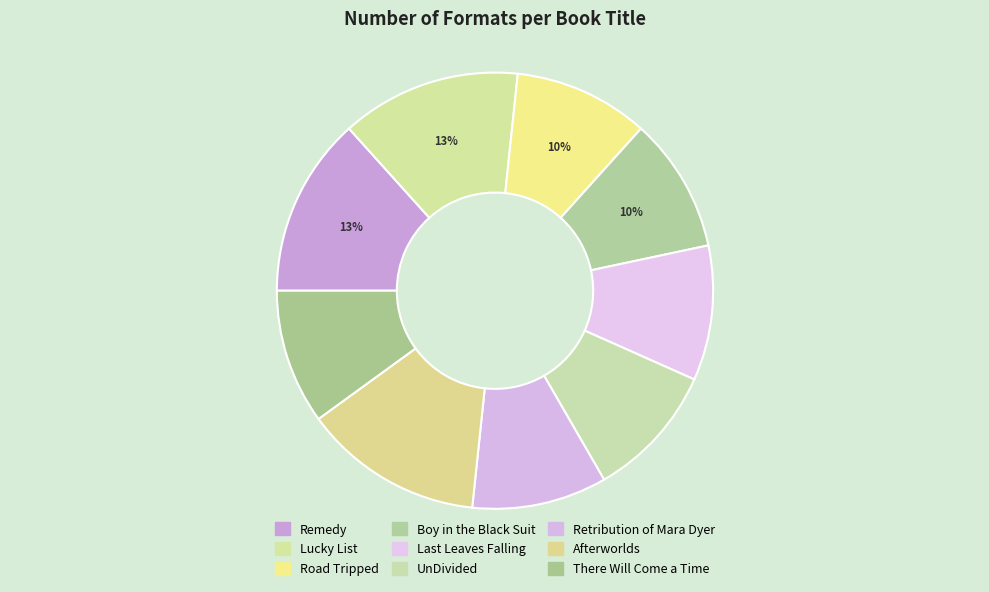

True or false: Retribution of Mara Dyer accounts for 10% of the total.

True